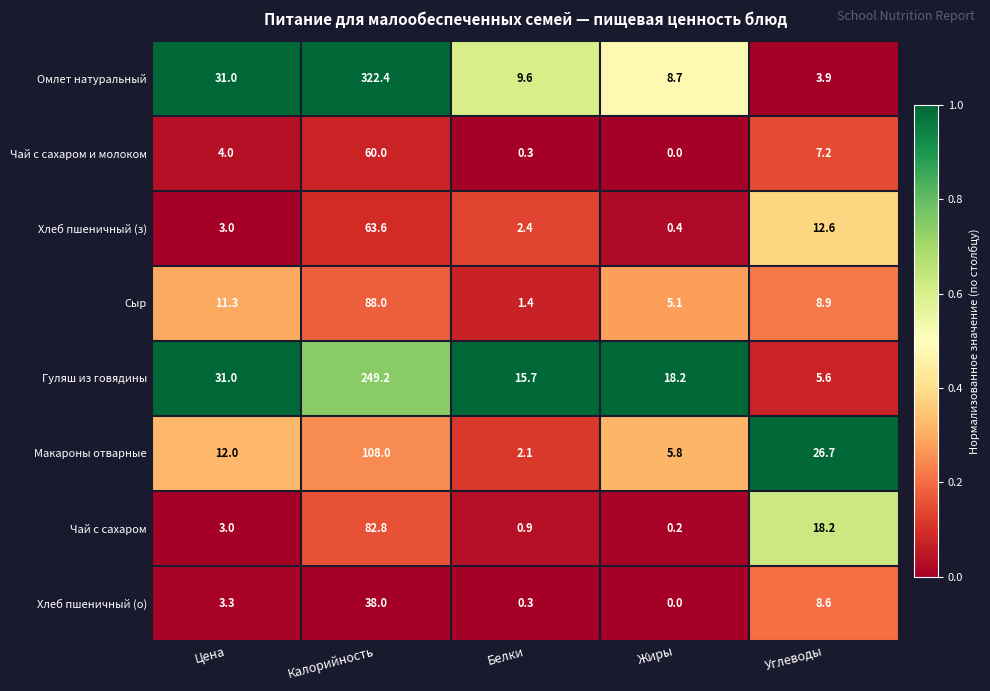

Which series has the largest total across all categories?

Омлет натуральный